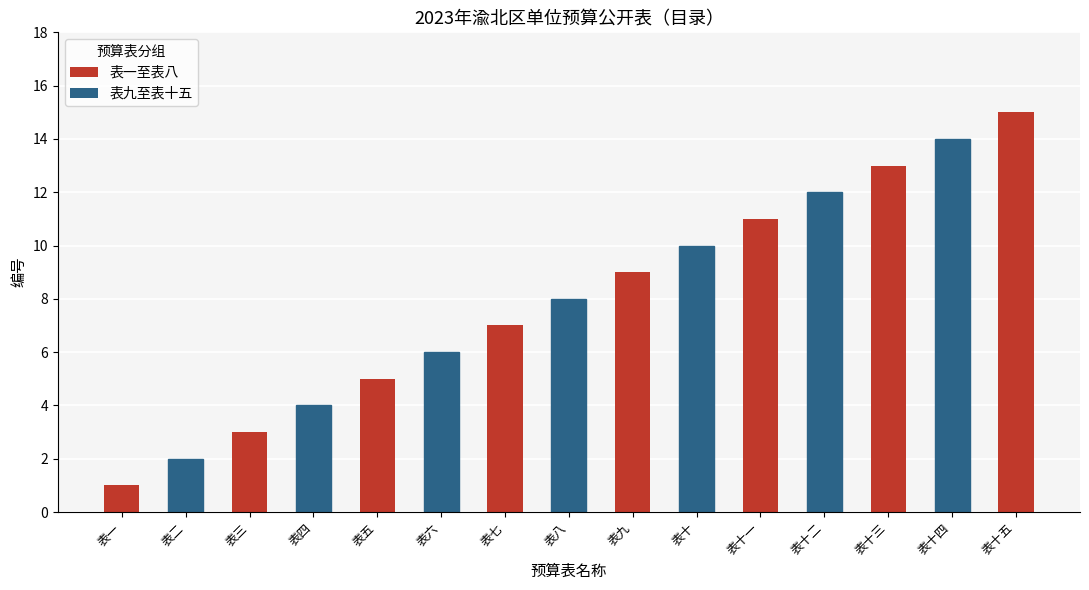

What is the sum of the values at 表九 and 表十二?

21